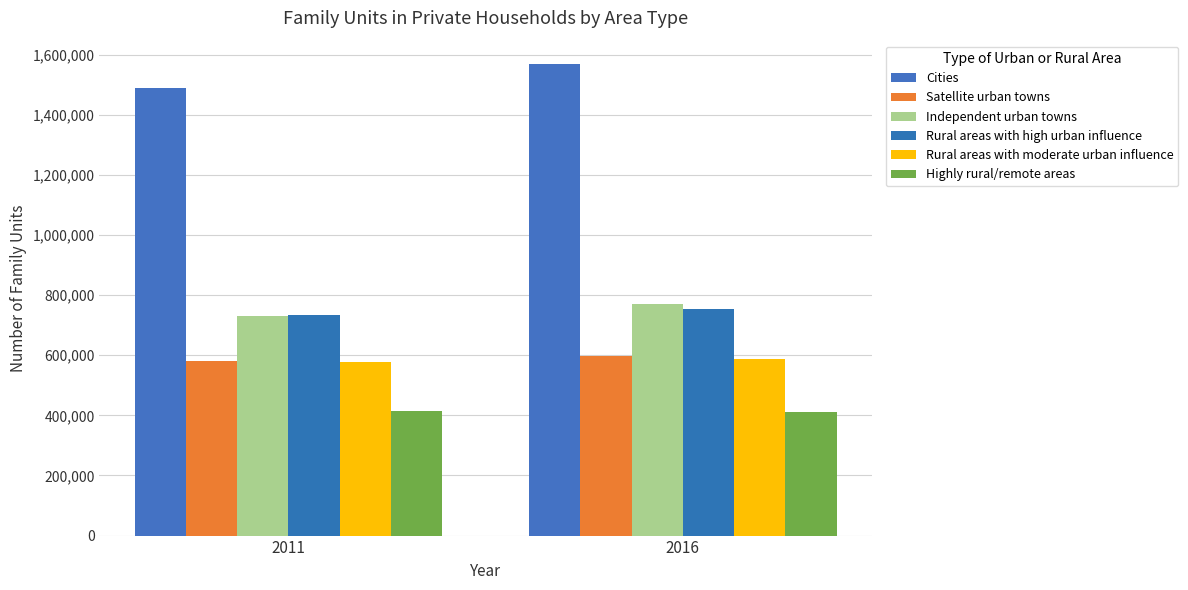

Are the bars grouped side by side (vs. stacked)?

Yes